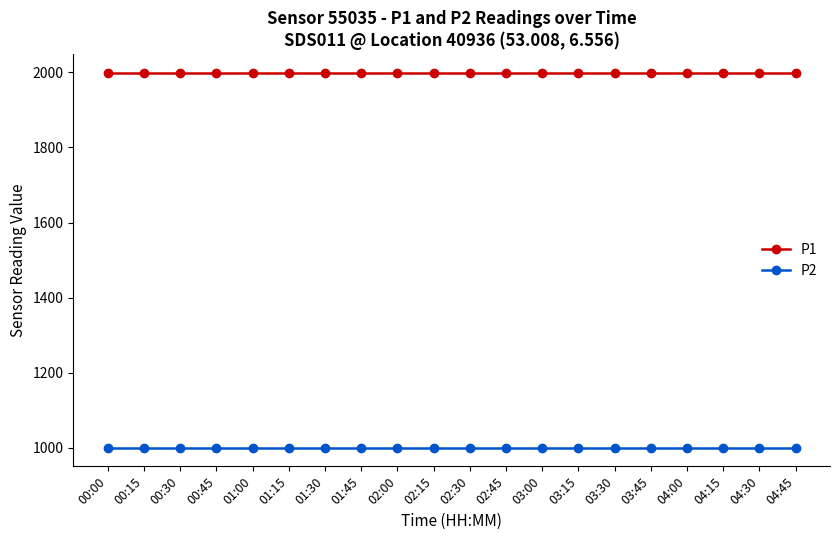

True or false: P2 and P1 cross at least once.

False